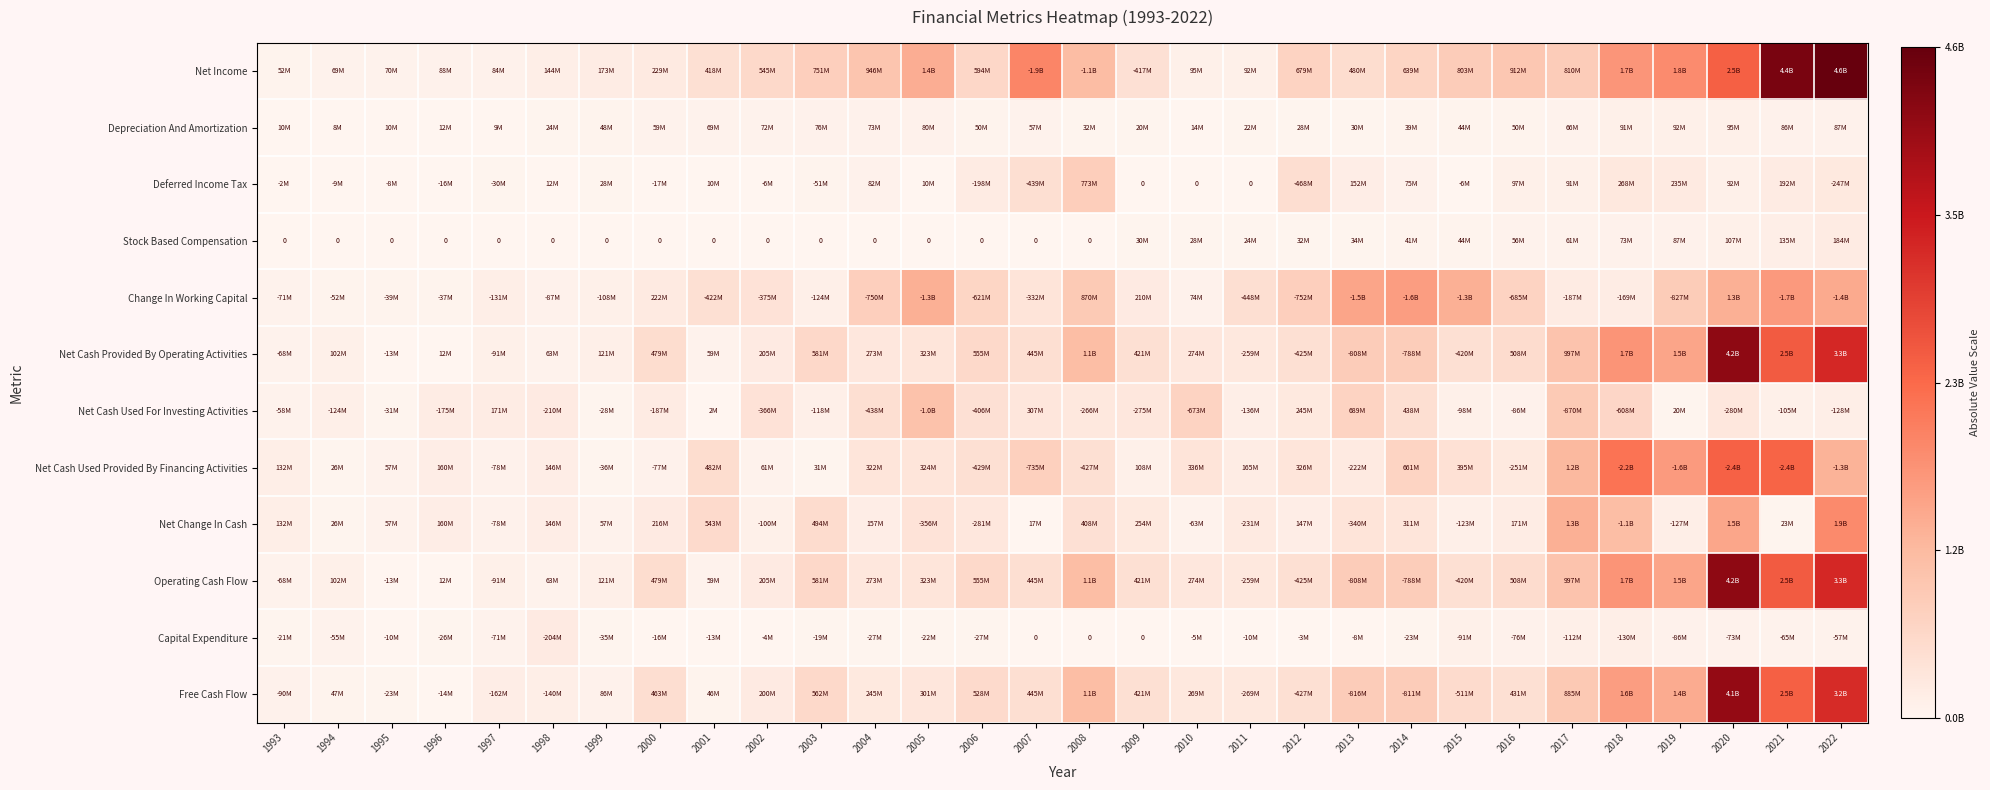

Is the value of Stock Based Compensation at 2022 greater than the value of Change In Working Capital at 2001?

No